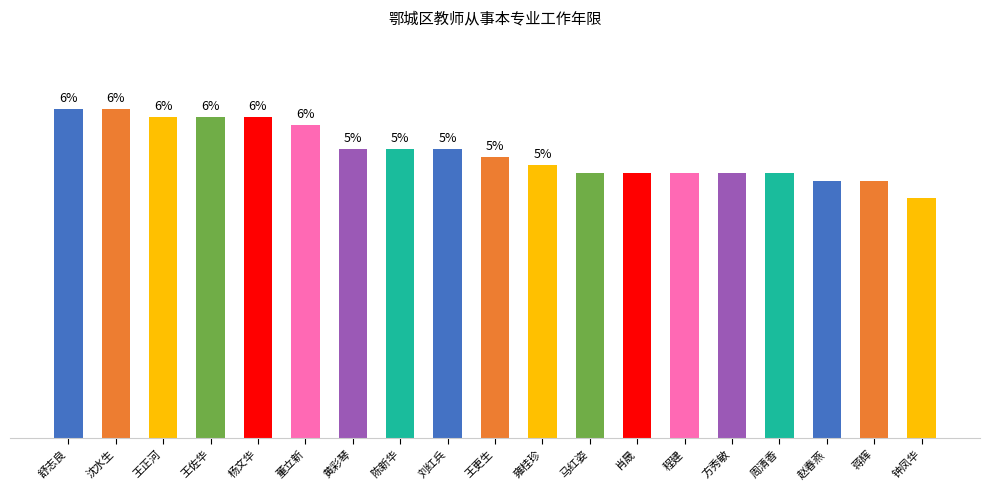

Does the chart contain any negative values?

No